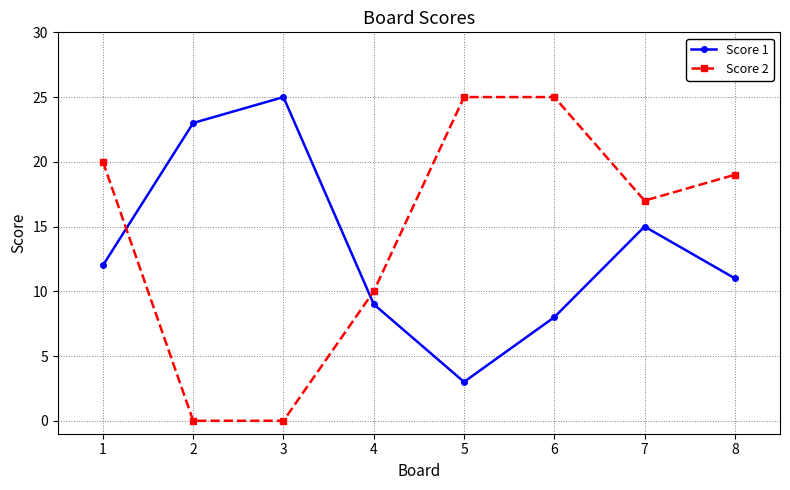

What is the value of the Score 1 point at the 7th from the left?

15